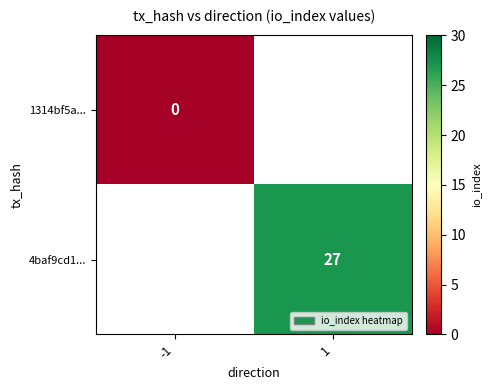

At which category does the chart reach its minimum across all series?

-1